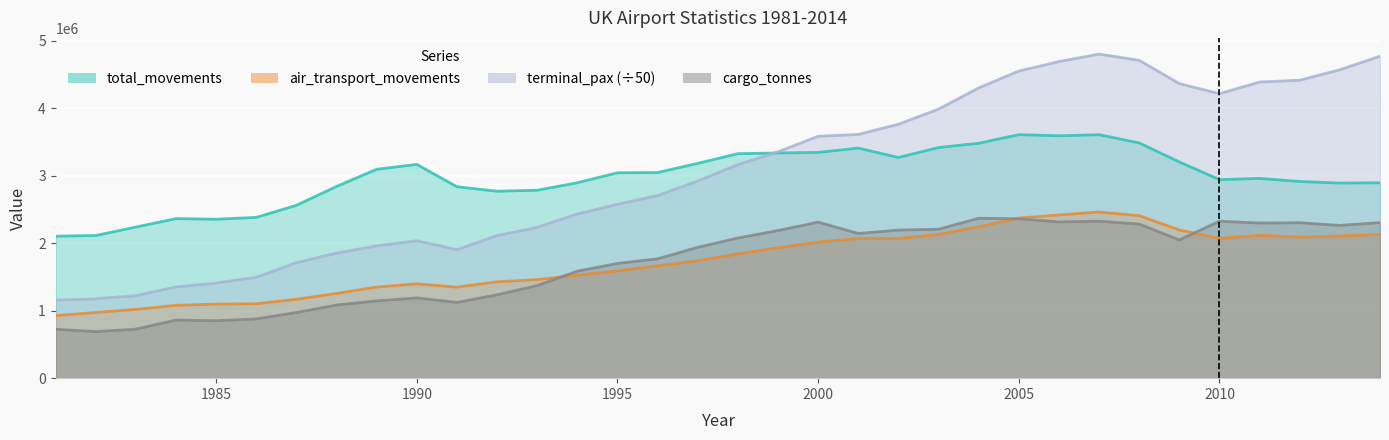

The terminal_pax series shows 4412873.0 at 2012. True or false?

True